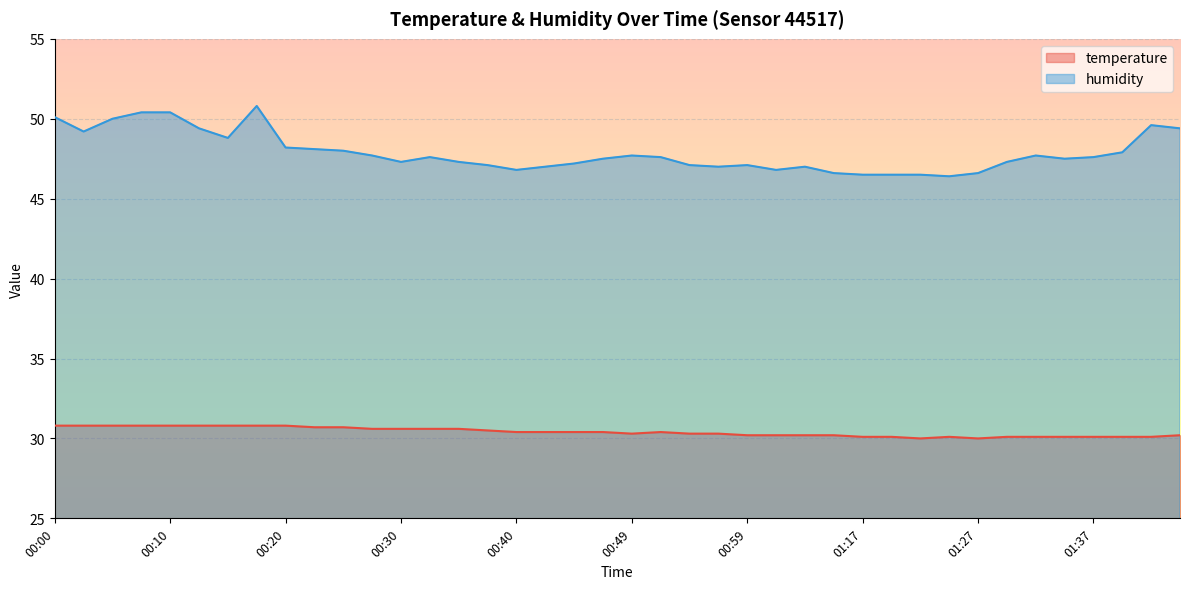

In humidity, how many points are higher than both neighbors (excluding endpoints)?

7